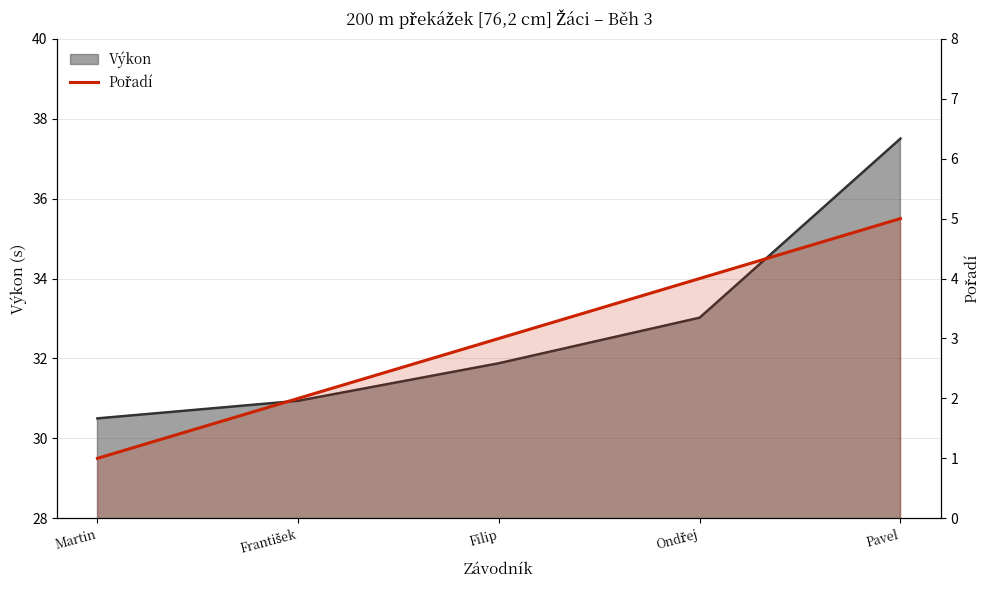

Rank the categories by value from lowest to highest.

Martin, František, Filip, Ondřej, Pavel